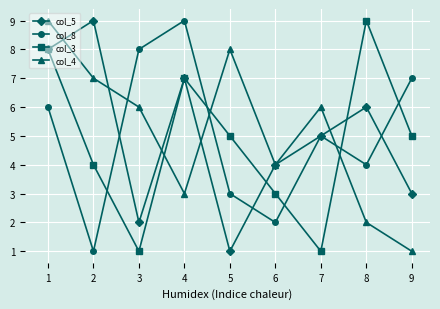

What is the highest value of the col_5 series?

9